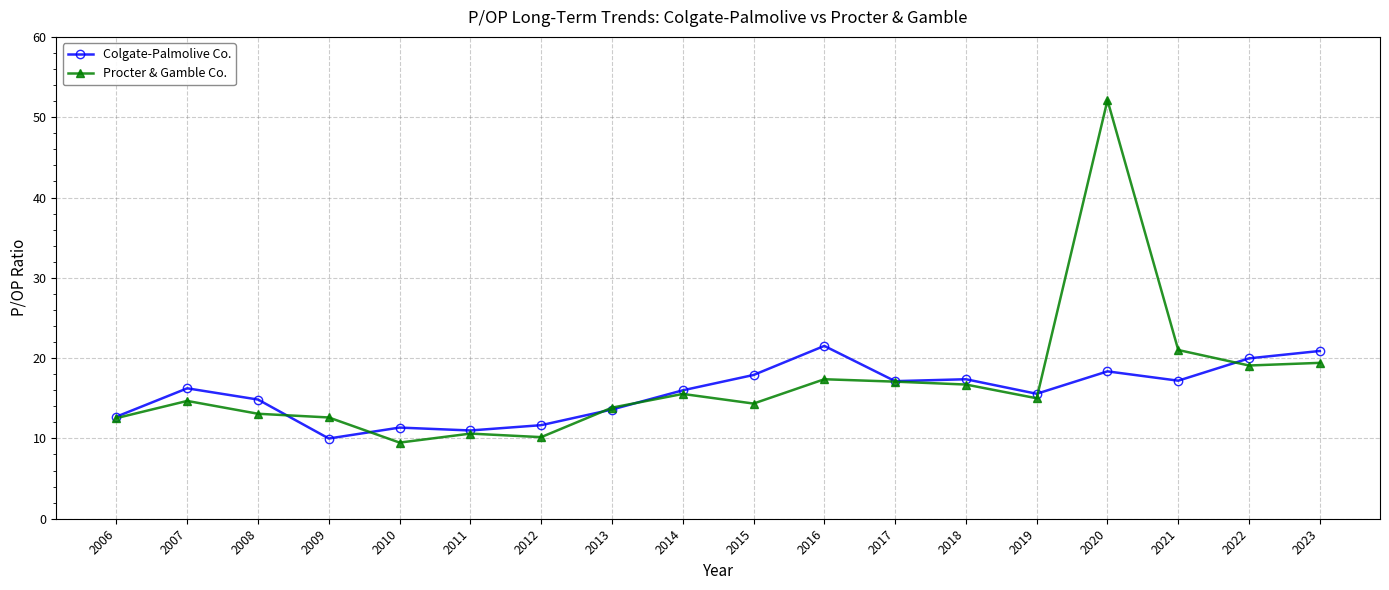

What is the total value across all series at 2006?

25.2